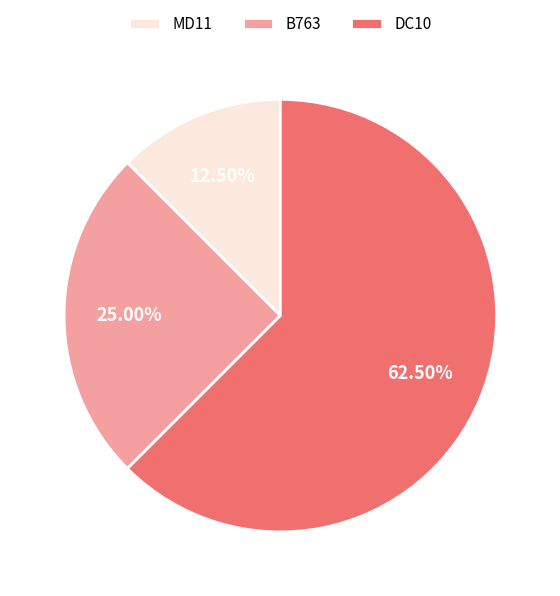

Rank the categories by value from lowest to highest.

MD11, B763, DC10